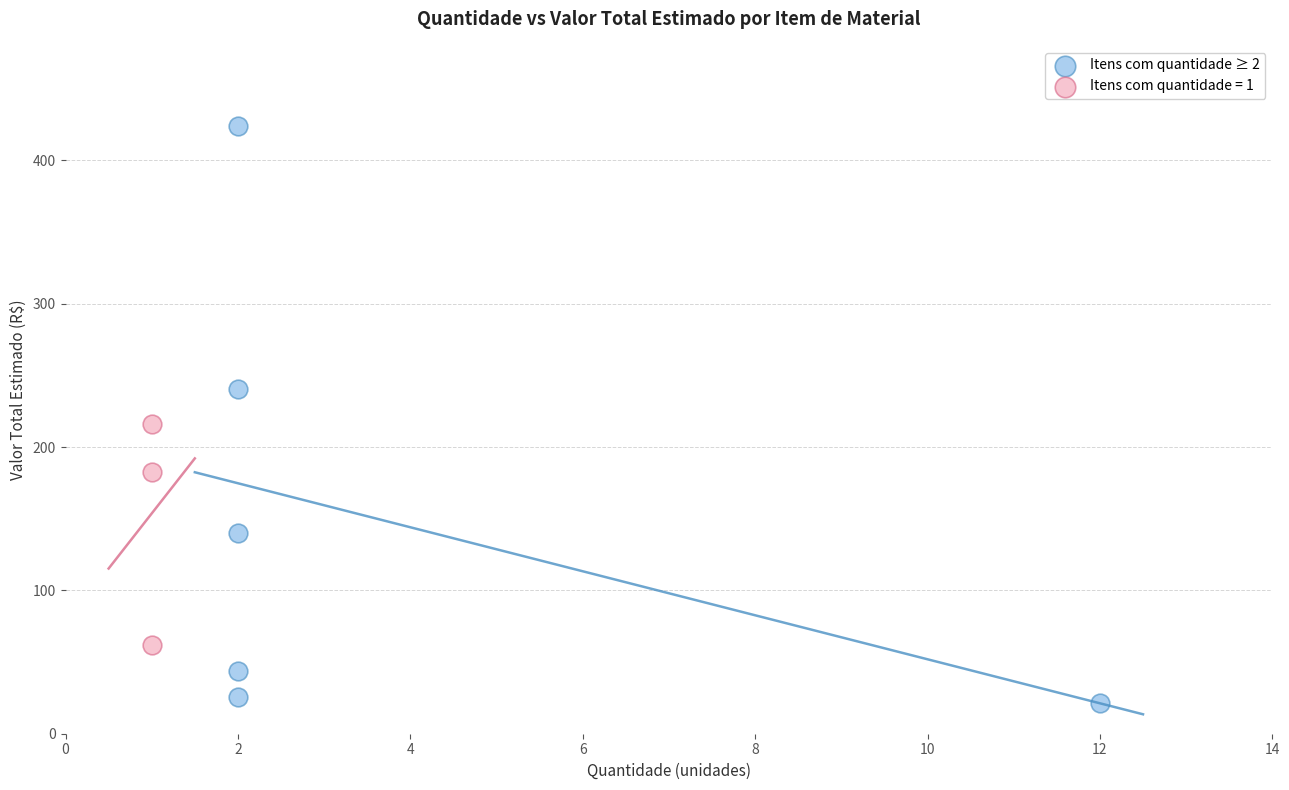

Which series has the widest spread of Y values?

Itens com quantidade ≥ 2